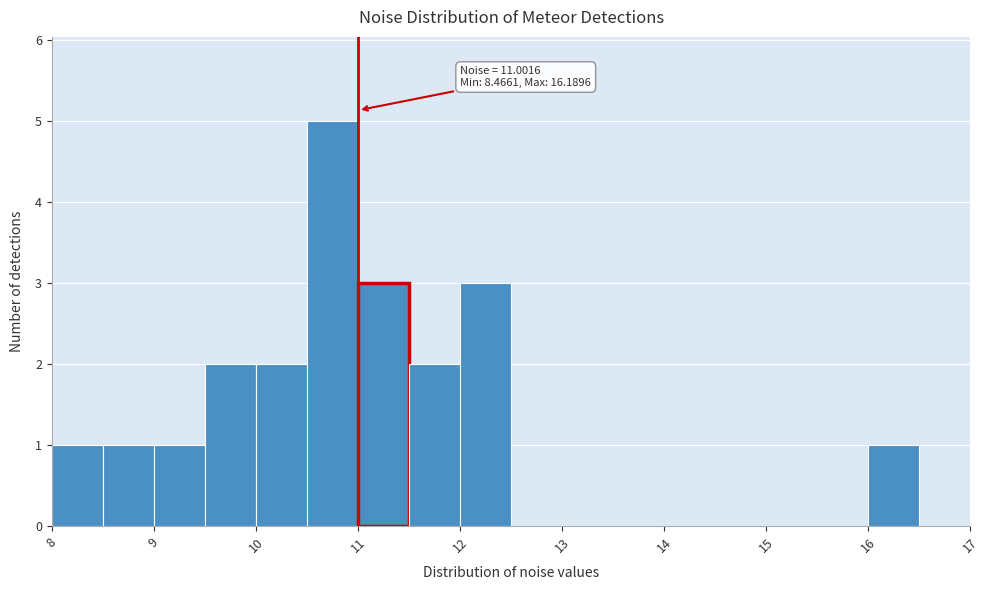

Which range on the x-axis has the tallest bar?

10.5 to 11.0